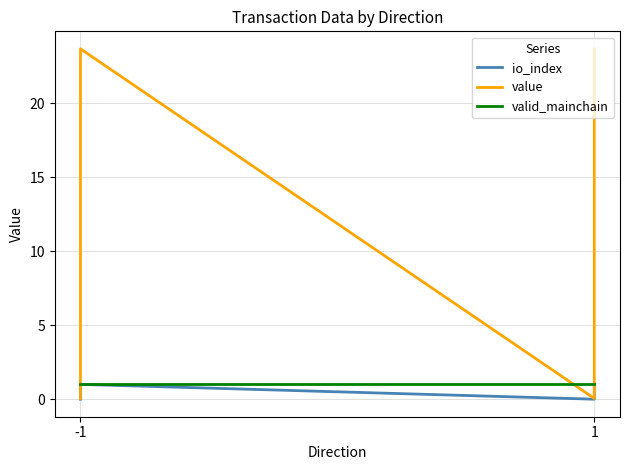

What is the difference between the maximum and minimum values in the io_index series?

1.0